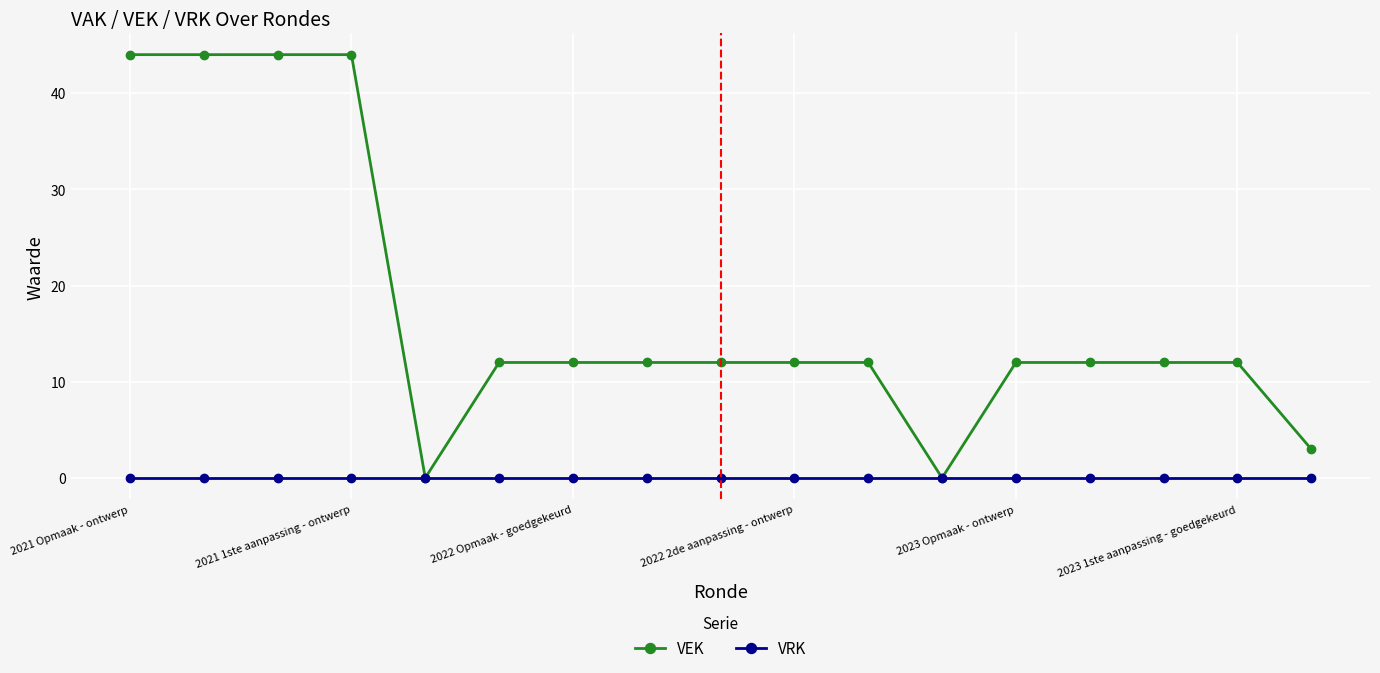

List the series in order of their peak value, lowest first.

VRK, VEK